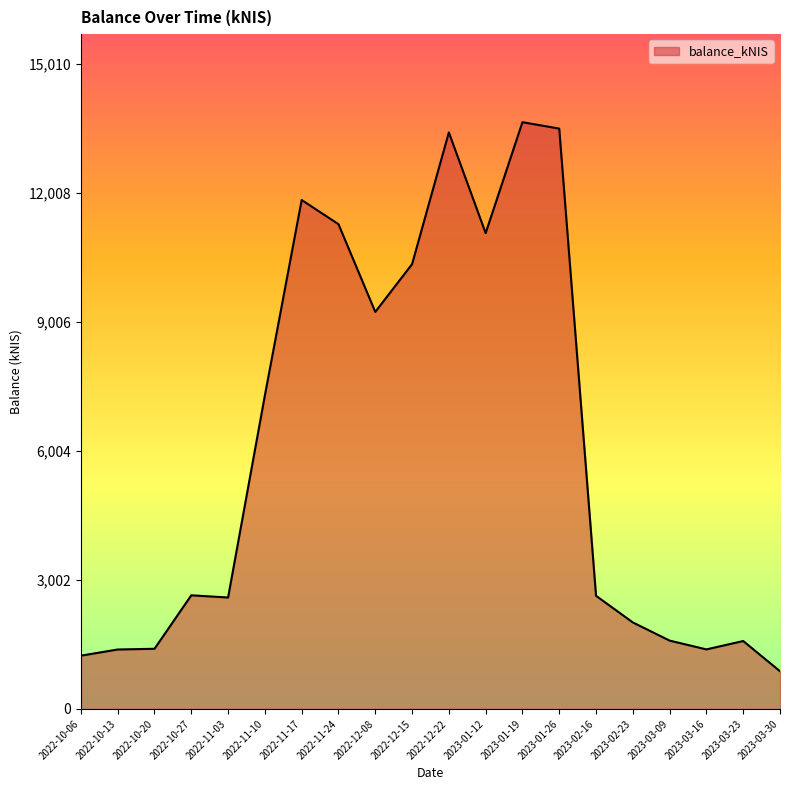

Which has a higher value, 2022-11-03 or 2023-01-26?

2023-01-26